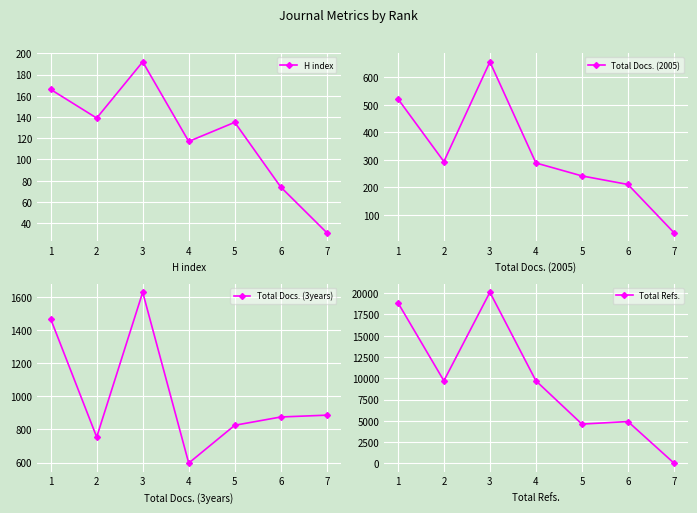

How many interior local valleys does the H index series have?

2